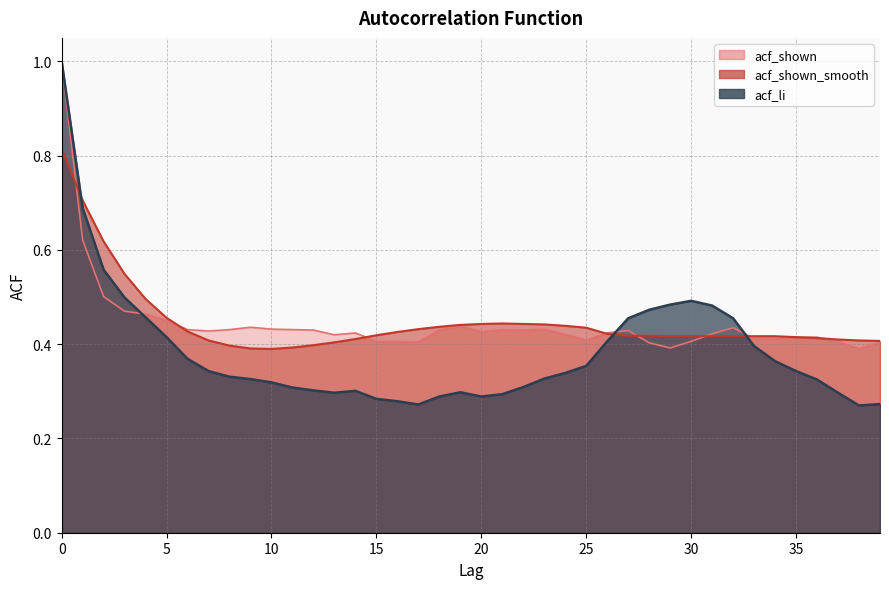

Between 22 and 5, which is larger?

5